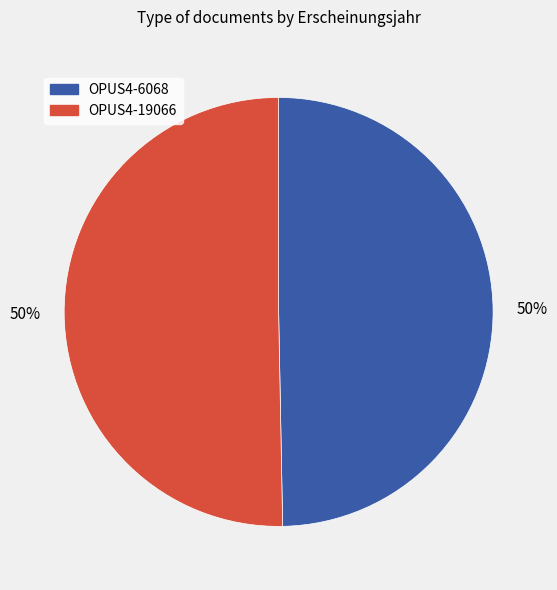

The OPUS4-19066 slice represents 50% of the pie. True or false?

True